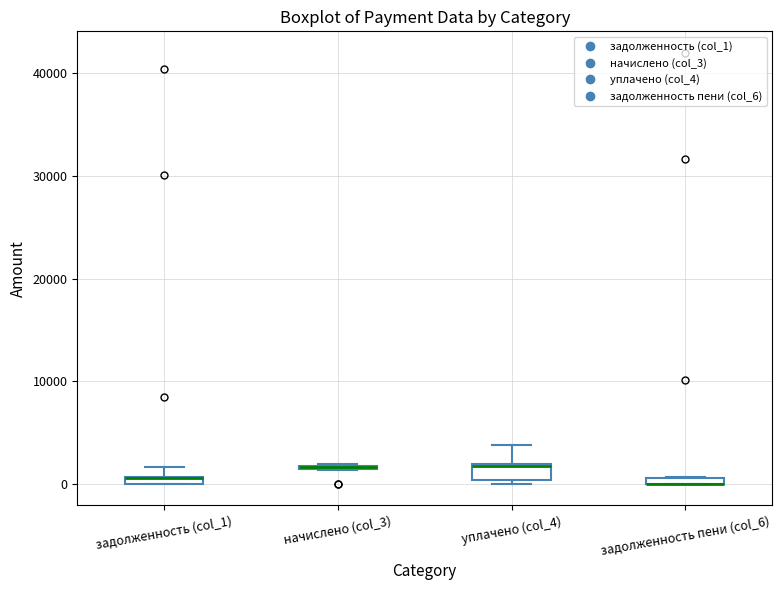

Where is the lower edge of the box for начислено (col_3) on the y-axis? The values are not printed on the chart, so give them approximately, as read against the axis.

1000